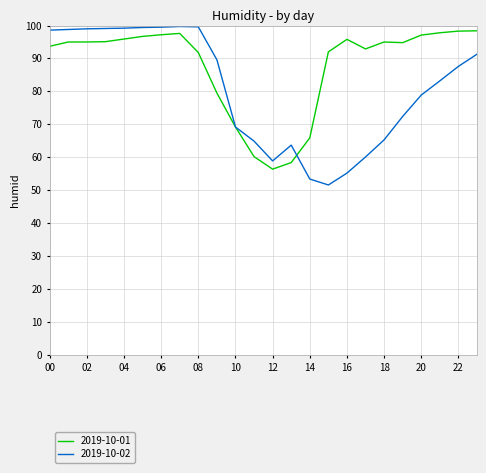

True or false: 2019-10-02 and 2019-10-01 cross at least once.

True